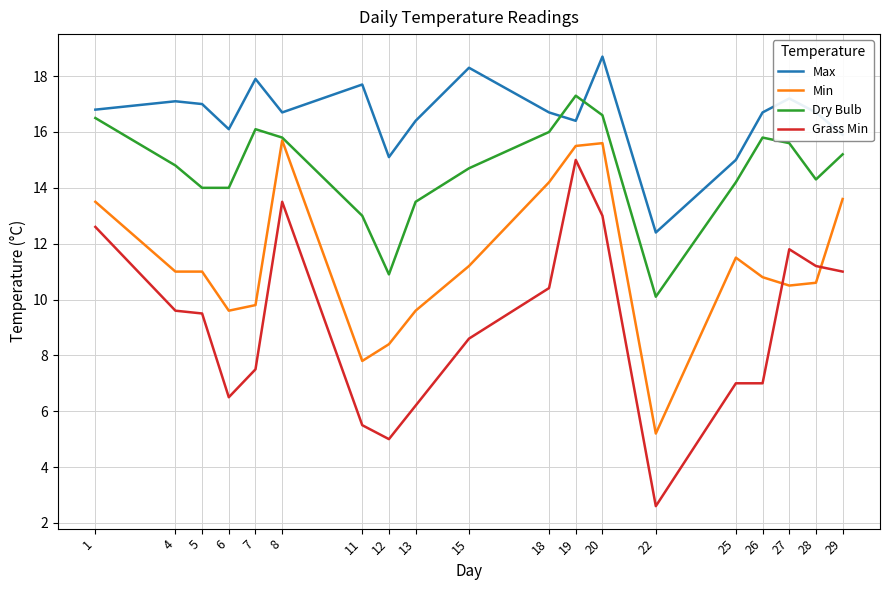

Reading left to right, list all the values displayed in this chart.

Max: 1=16.8	4=17.1	5=17.0	6=16.1	7=17.9	8=16.7	11=17.7	12=15.1	13=16.4	15=18.3	18=16.7	19=16.4	20=18.7	22=12.4	25=15.0	26=16.7	27=17.2	28=16.7	29=15.9
Min: 1=13.5	4=11.0	5=11.0	6=9.6	7=9.8	8=15.7	11=7.8	12=8.4	13=9.6	15=11.2	18=14.2	19=15.5	20=15.6	22=5.2	25=11.5	26=10.8	27=10.5	28=10.6	29=13.6
Dry Bulb: 1=16.5	4=14.8	5=14.0	6=14.0	7=16.1	8=15.8	11=13.0	12=10.9	13=13.5	15=14.7	18=16.0	19=17.3	20=16.6	22=10.1	25=14.2	26=15.8	27=15.6	28=14.3	29=15.2
Grass Min: 1=12.6	4=9.6	5=9.5	6=6.5	7=7.5	8=13.5	11=5.5	12=5.0	13=6.2	15=8.6	18=10.4	19=15.0	20=13.0	22=2.6	25=7.0	26=7.0	27=11.8	28=11.2	29=11.0